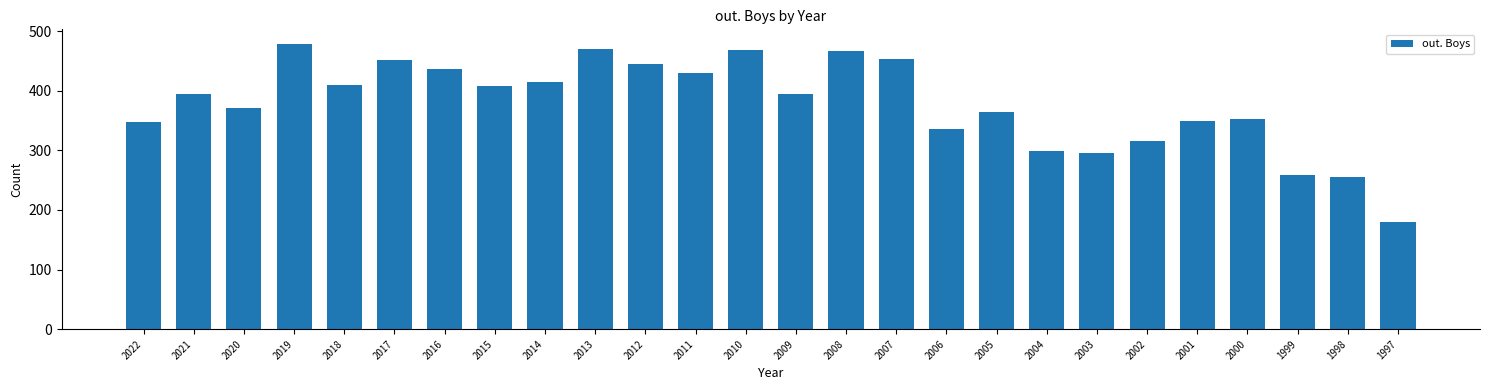

What is the difference between the values at 1999 and 2016?

177